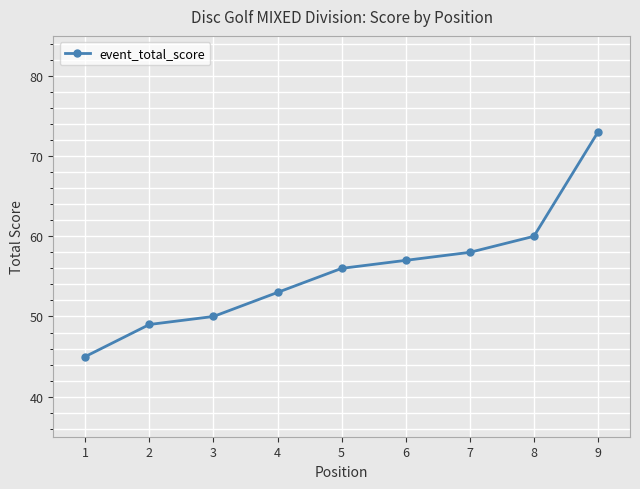

What is the smallest value displayed?

45